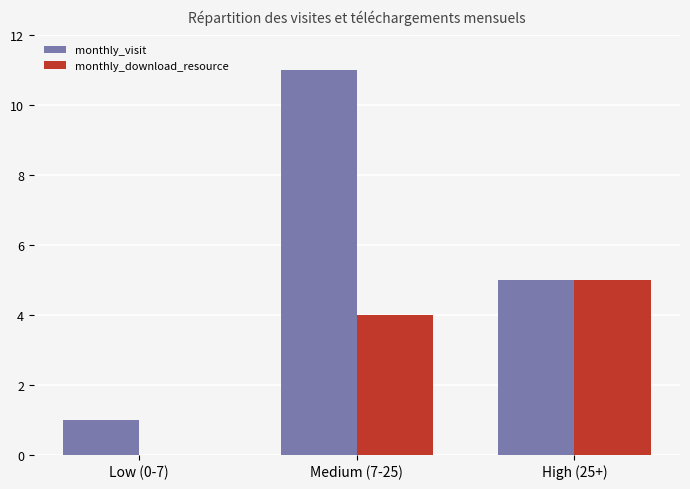

Reading right to left, extract all data points from this chart.

monthly_visit: 5	11	1
monthly_download_resource: 5	4	0